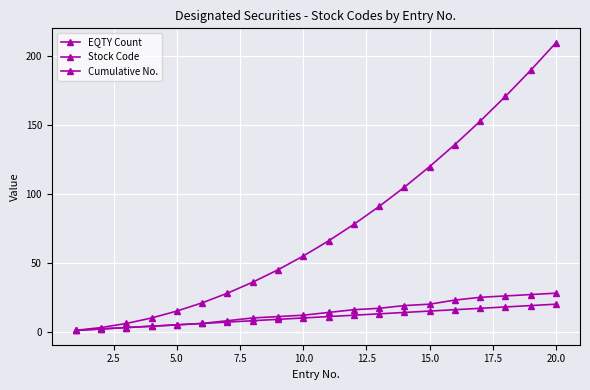

How many lines are shown in the chart?

3